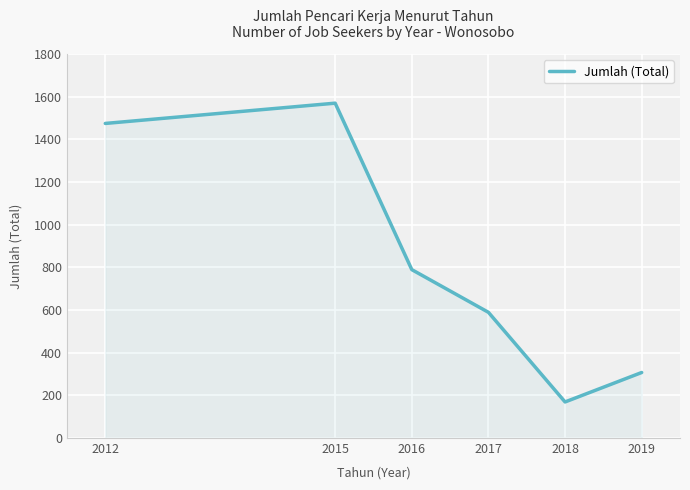

Which has a higher value, 2019 or 2016?

2016